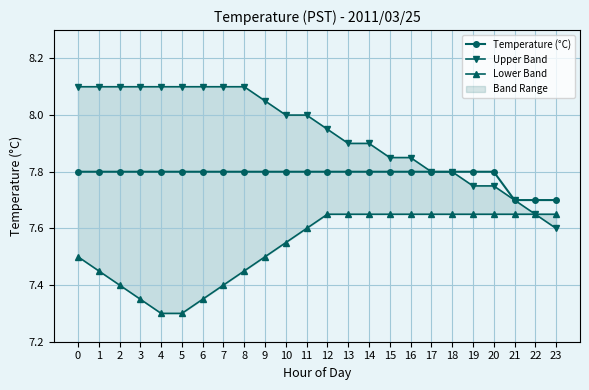

True or false: Upper Band and Temperature (°C) intersect in this chart.

False